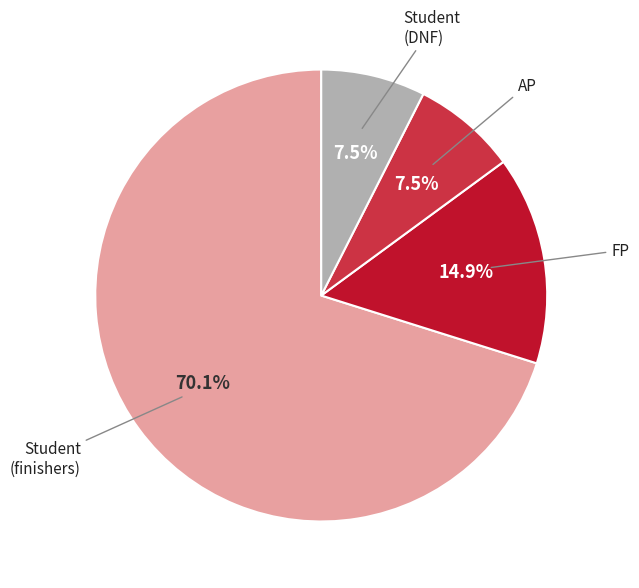

Is there any slice that represents more than half of the pie?

Yes